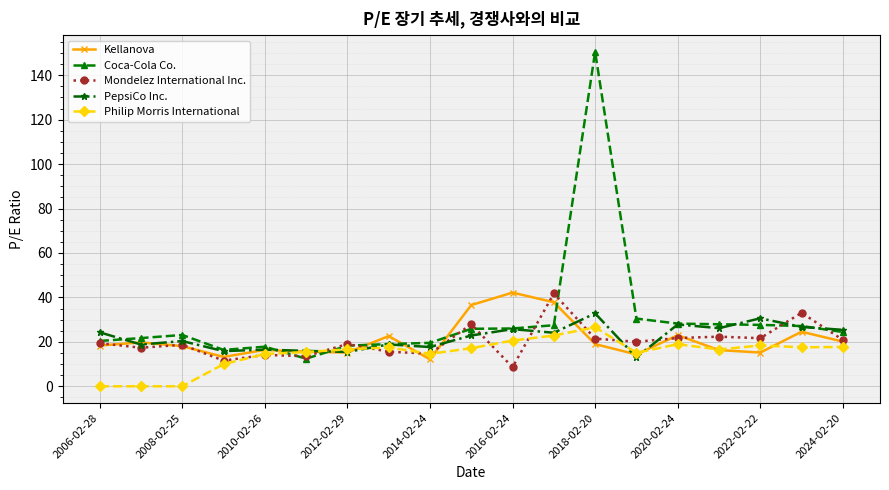

True or false: Mondelez International Inc. and Philip Morris International intersect in this chart.

True